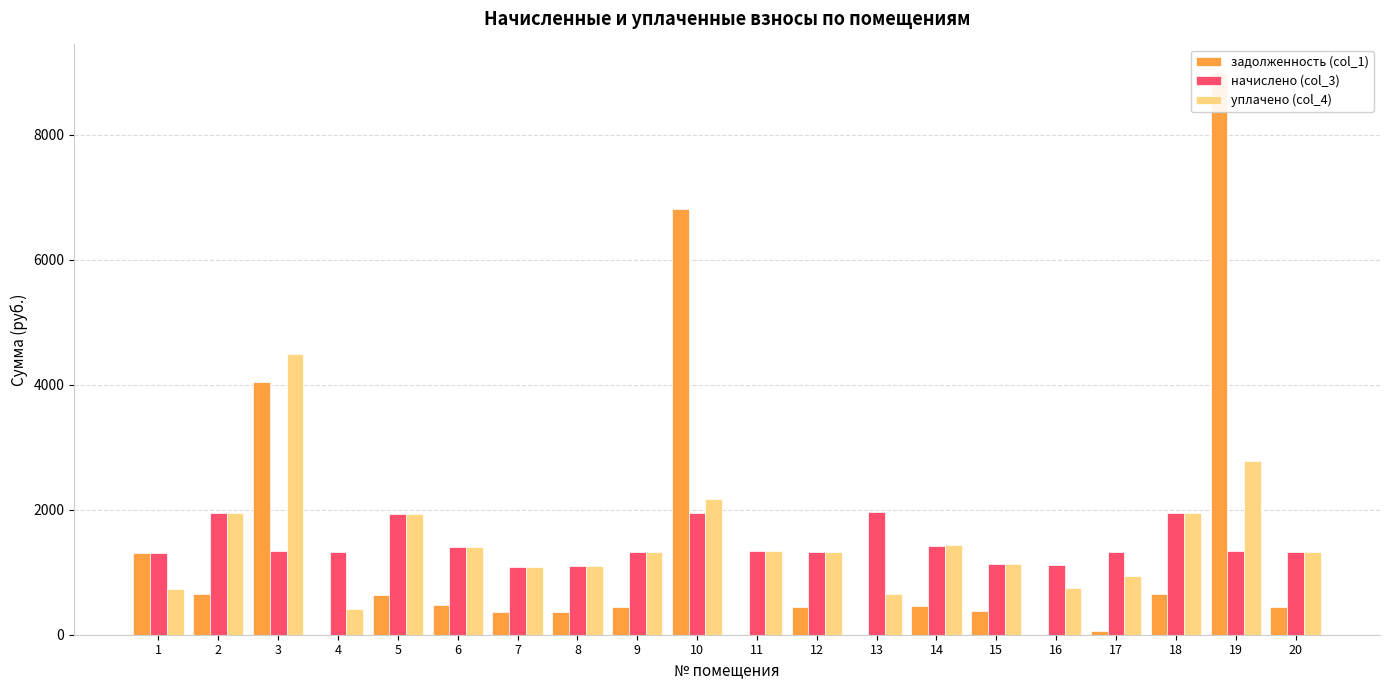

How many data points does each series have?

20